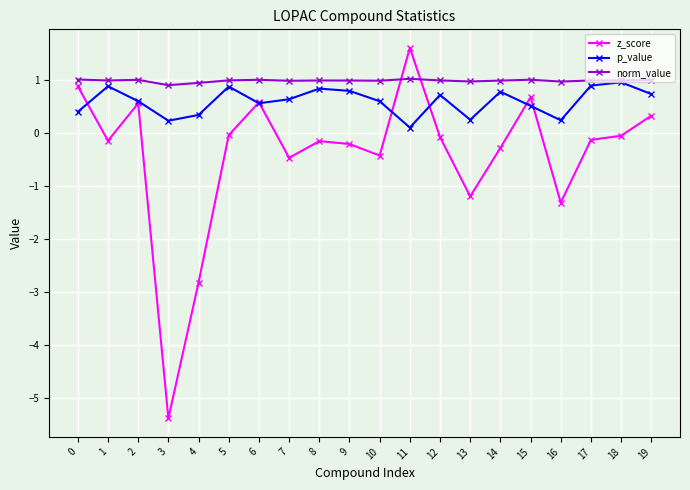

How many categories are shown in the chart?

20